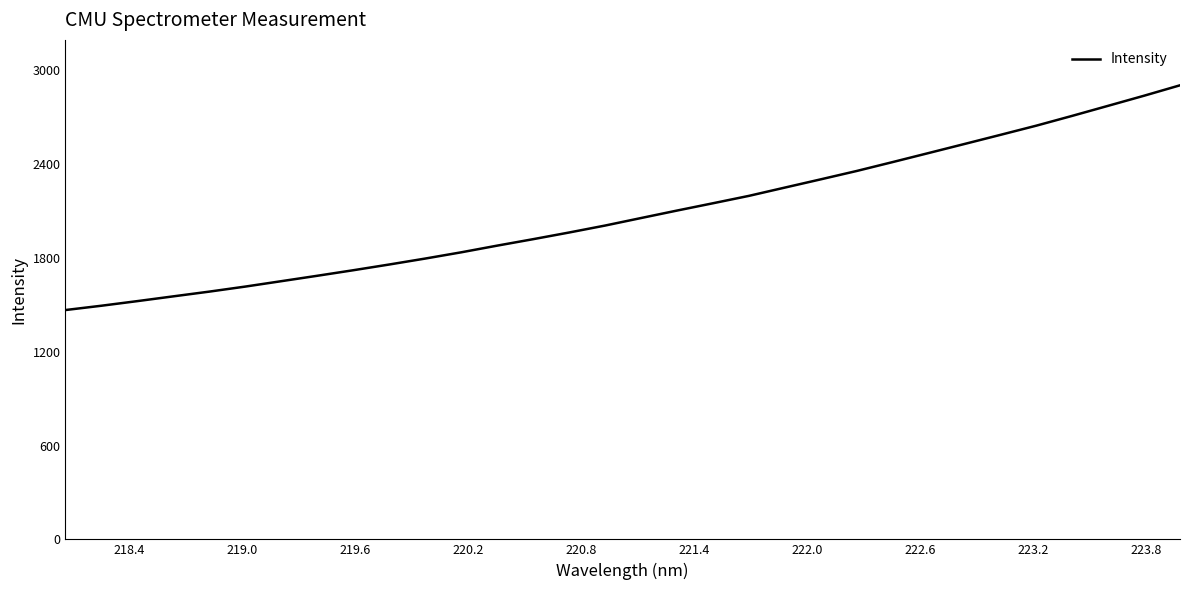

How many lines are shown in the chart?

1